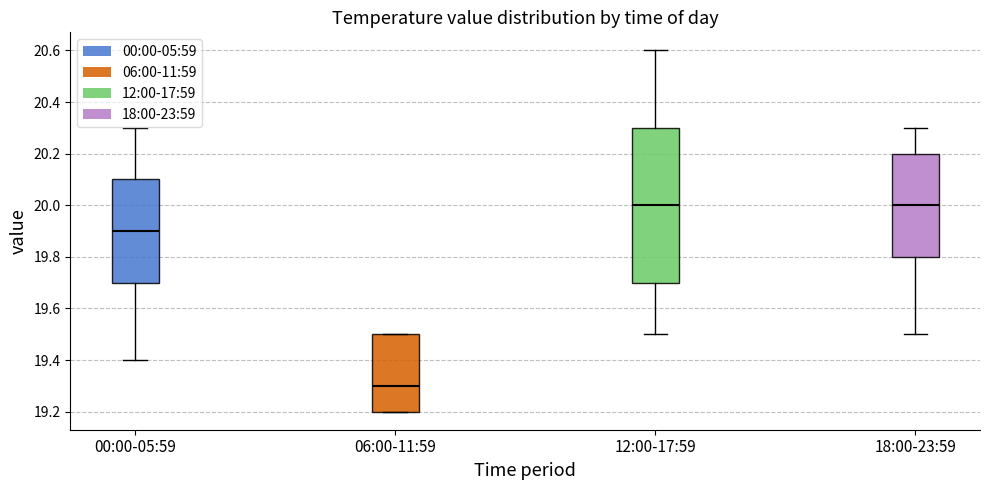

Which box is the tallest, from its lower edge to its upper edge?

12:00-17:59